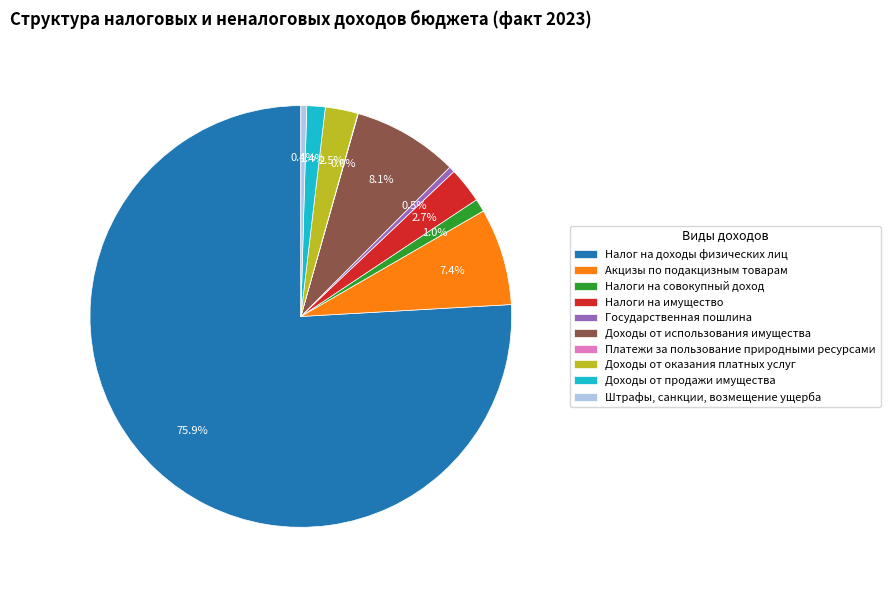

Is there a majority slice in this chart?

Yes